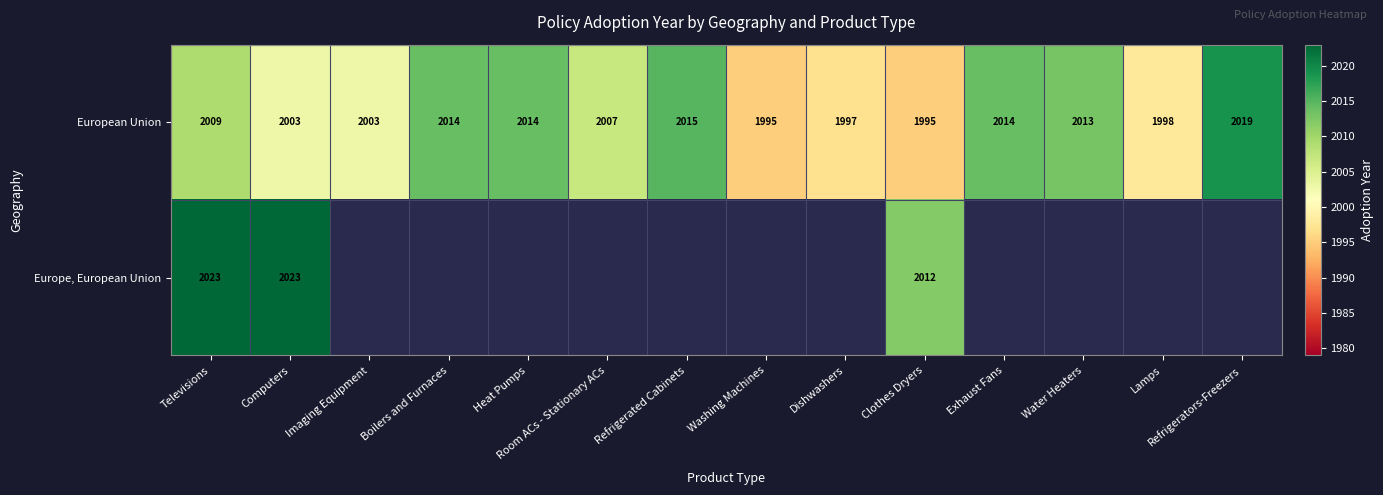

What is the sum of all European Union values?

28096